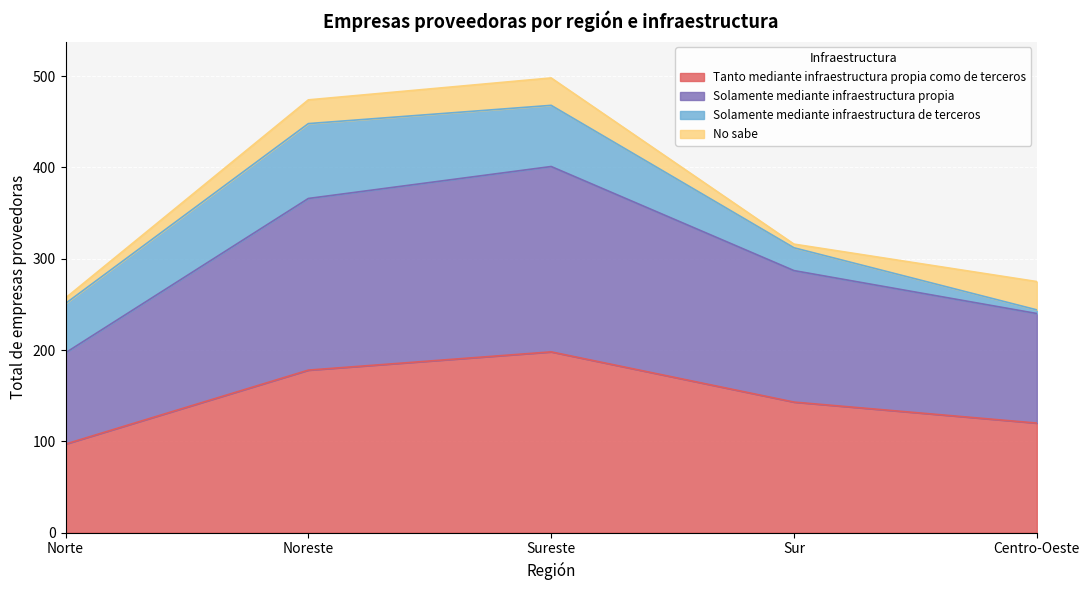

How many lines are shown in the chart?

4